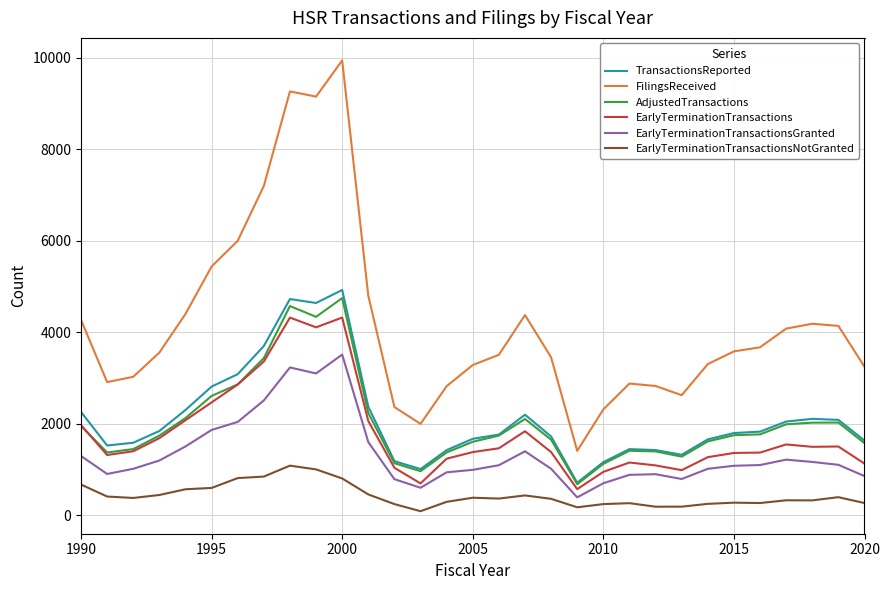

Which series has the largest total across all categories?

FilingsReceived